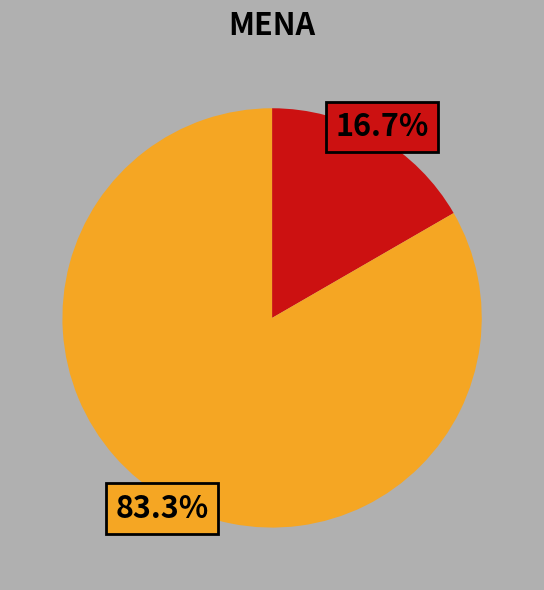

Does any single category account for the majority?

Yes